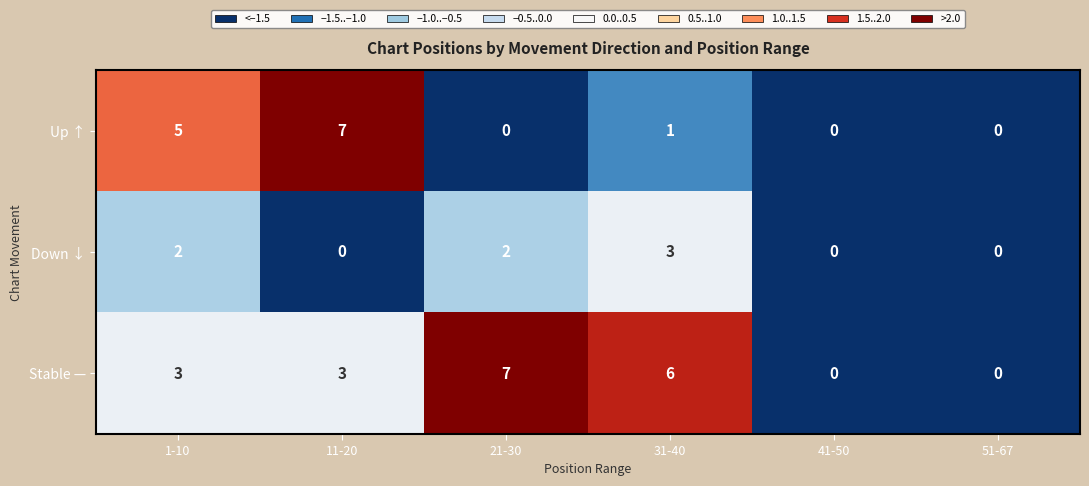

List the series in order of their overall mean, highest first.

Stable —, Up ↑, Down ↓